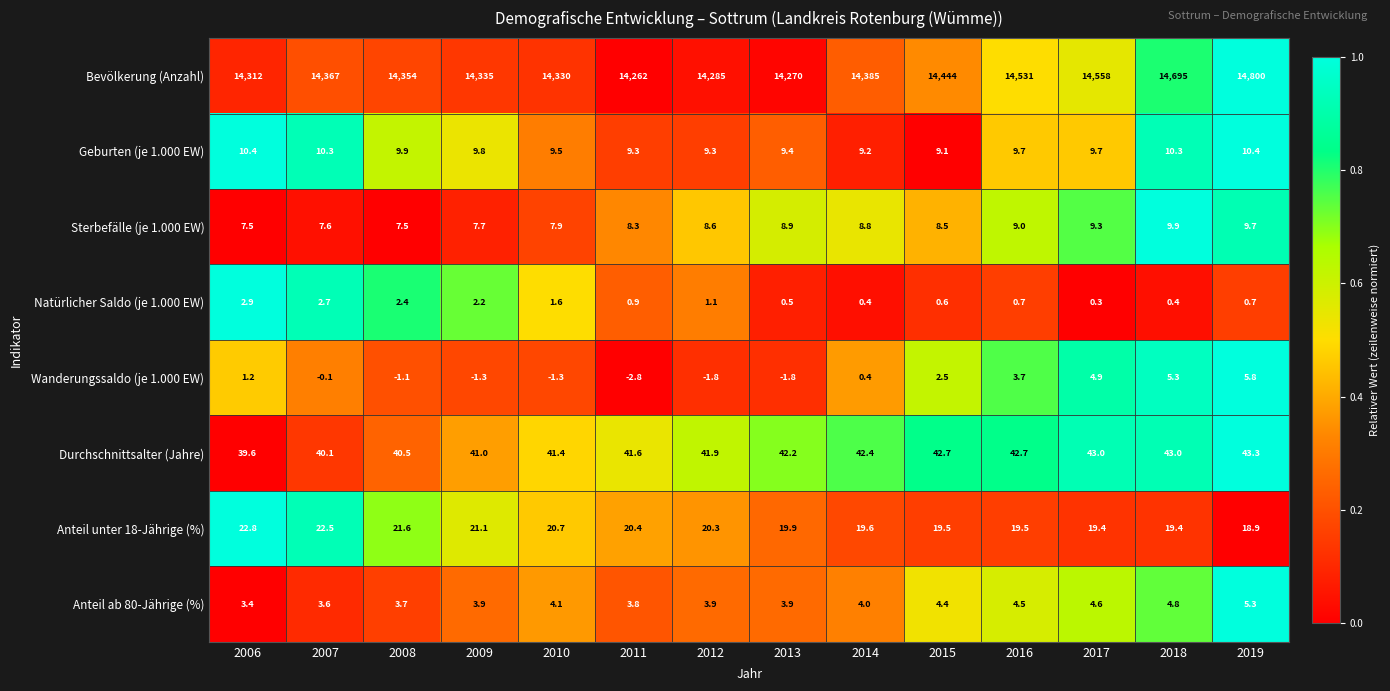

The value of Natürlicher Saldo (je 1.000 EW) at 2010 is 1.6. True or false?

True